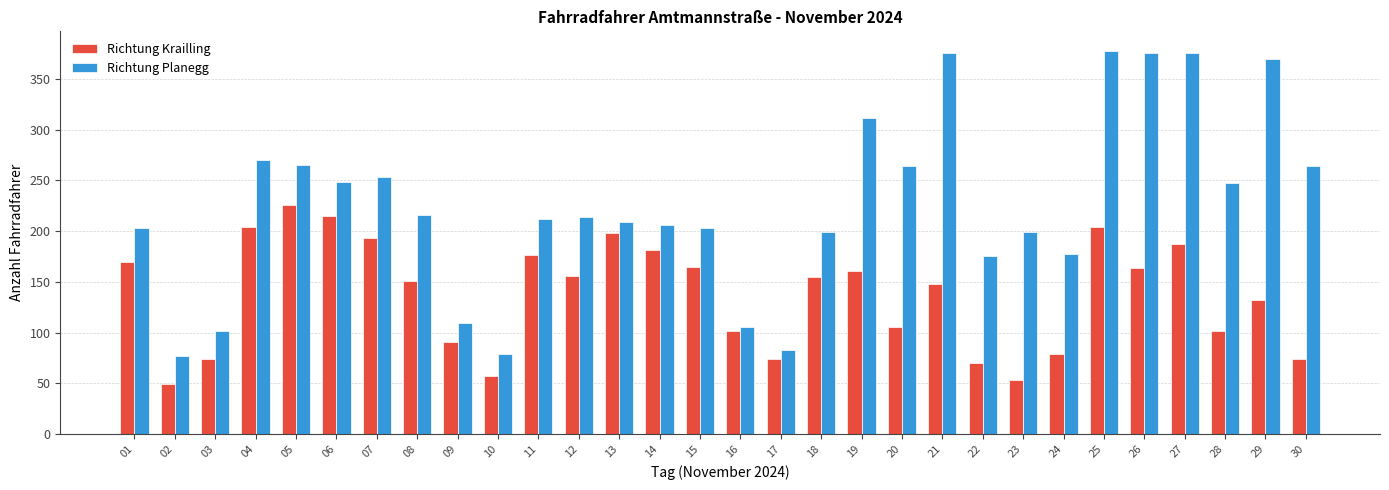

True or false: Richtung Planegg has a value of 30 at 17.

False